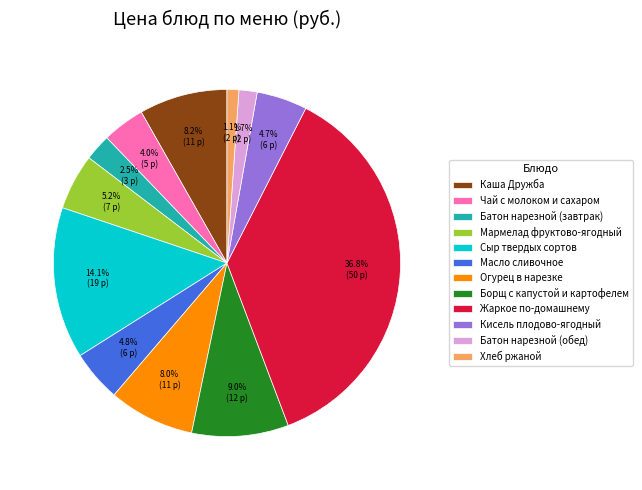

To the nearest percent, what is the difference between the Батон нарезной (обед) and Жаркое по-домашнему slice percentages?

35%